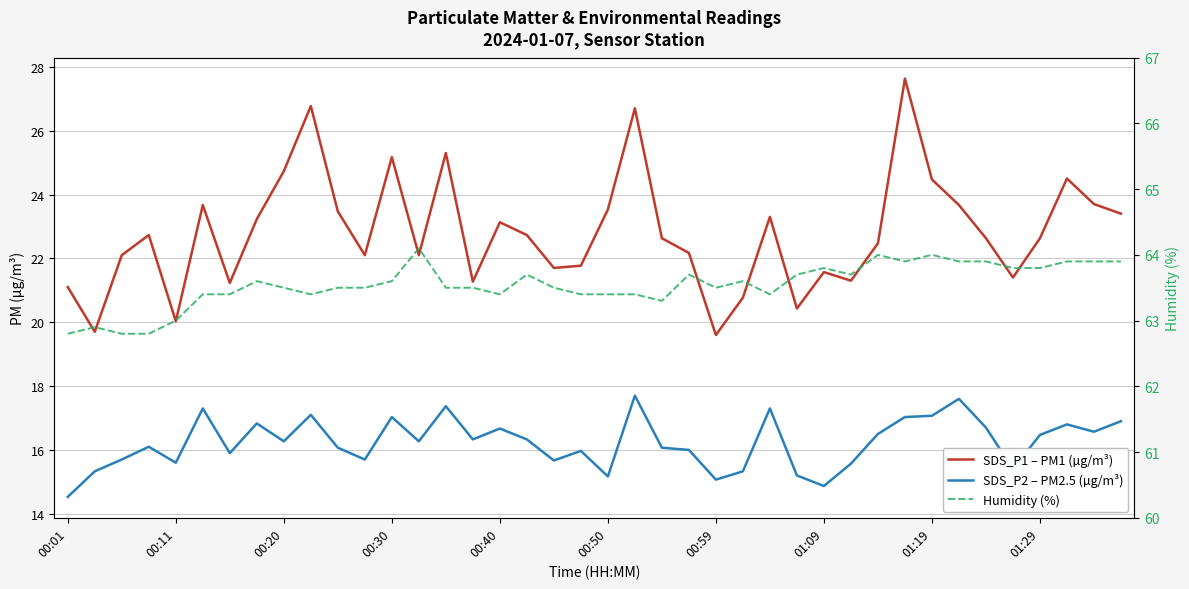

Does the chart display data point markers on the line(s)?

No